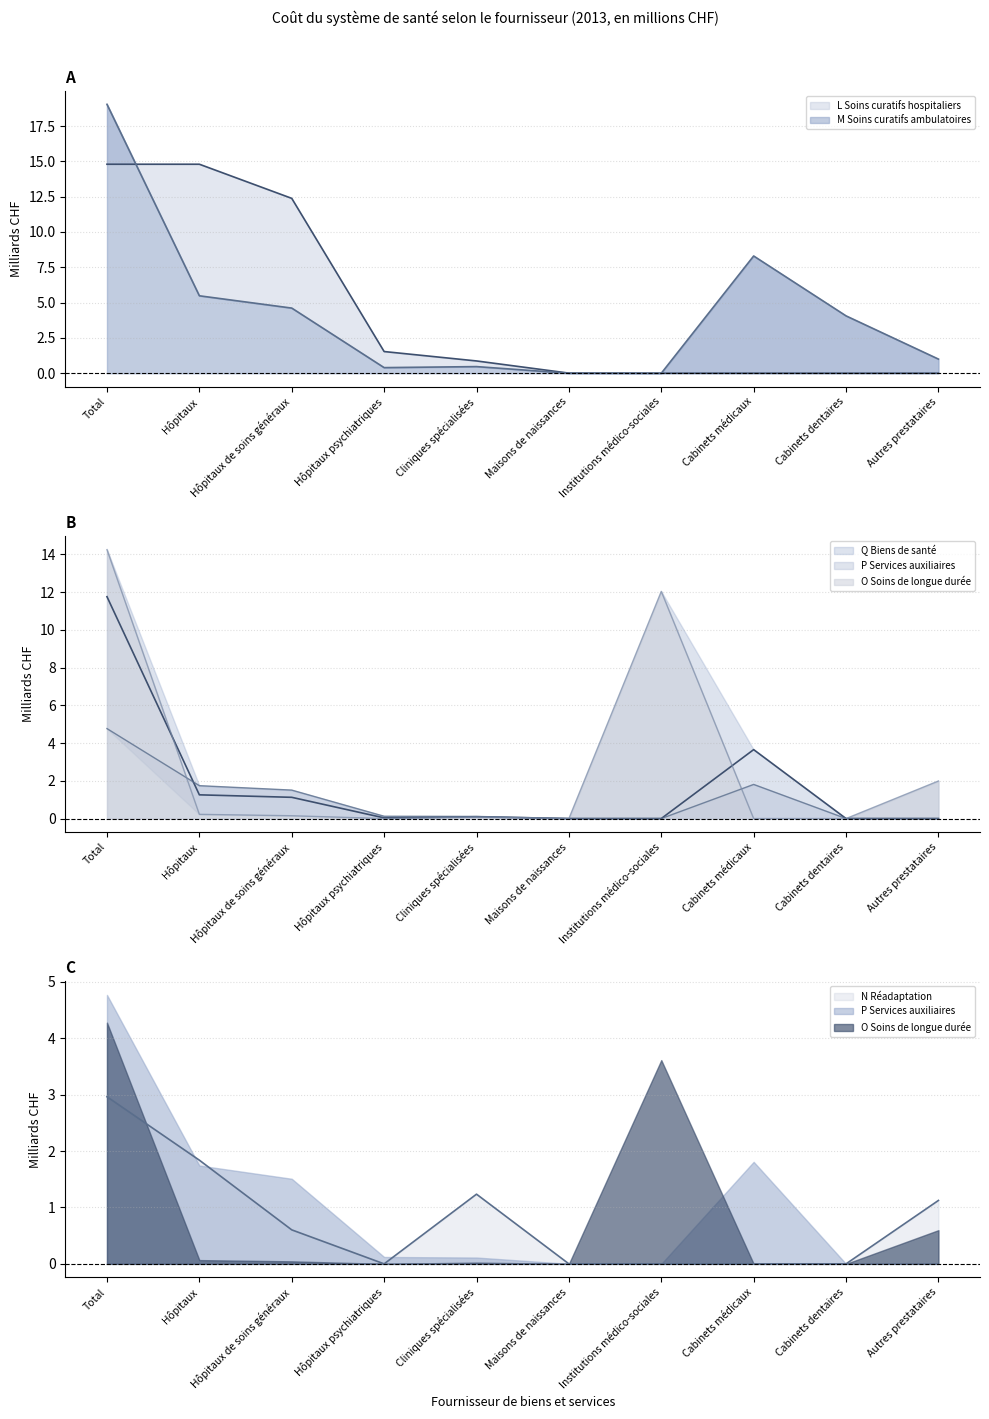

What position from the right is Cliniques spécialisées?

6